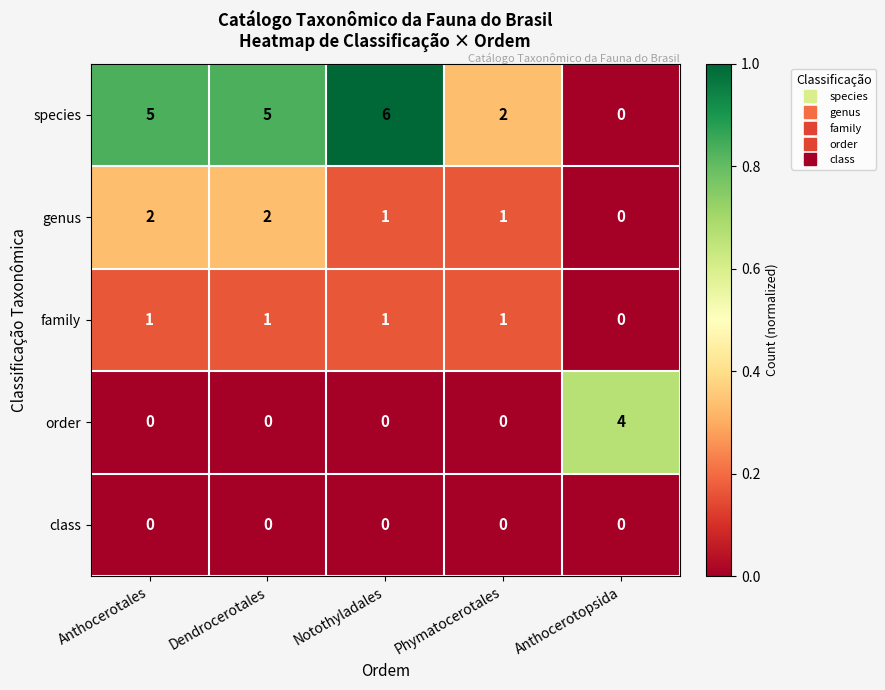

Which series has the largest range (max minus min)?

species